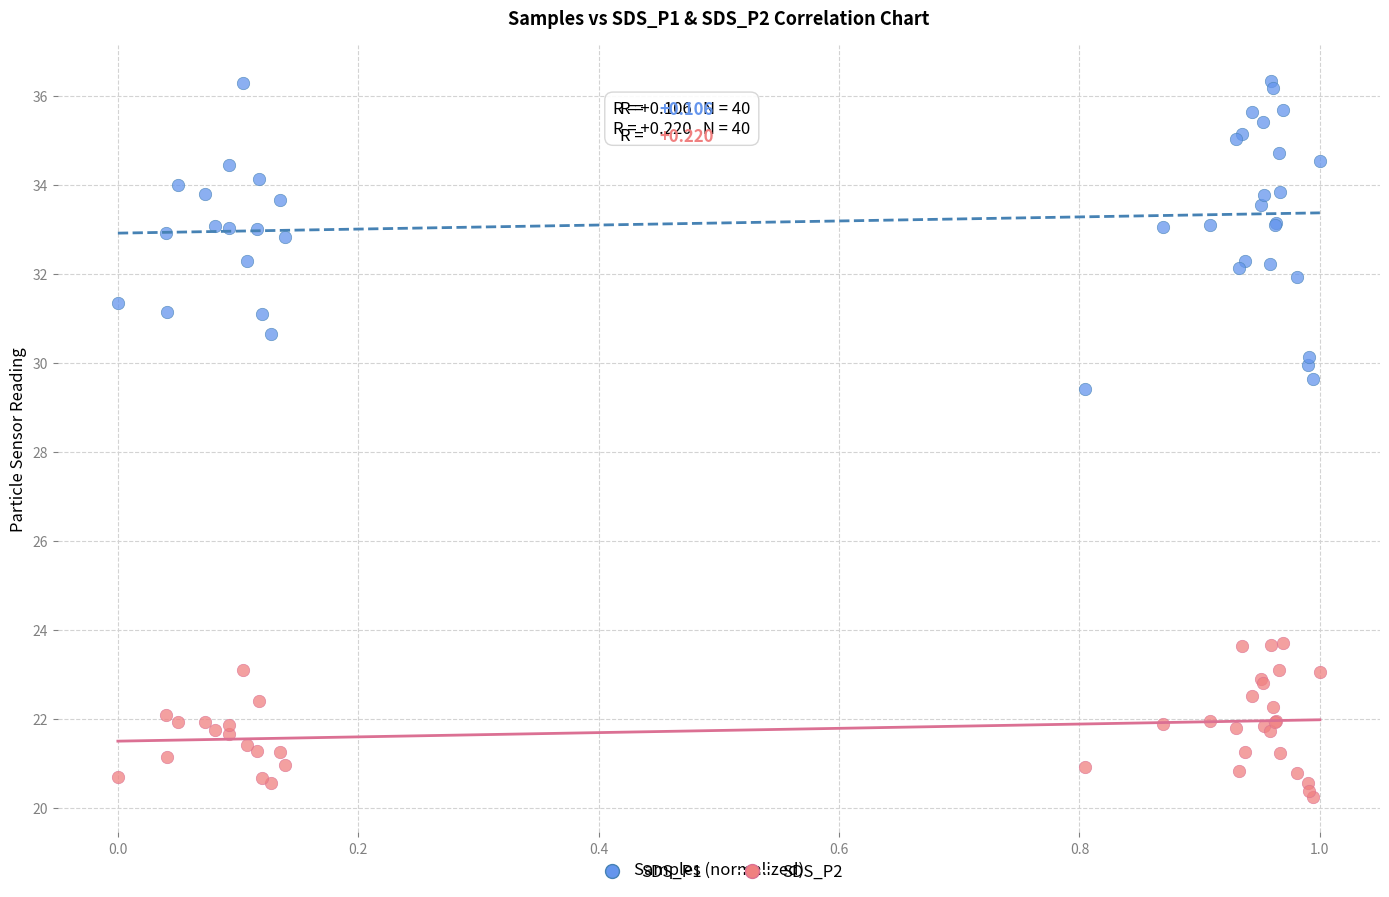

Across all series, what Y value is closest to 28?

29.4